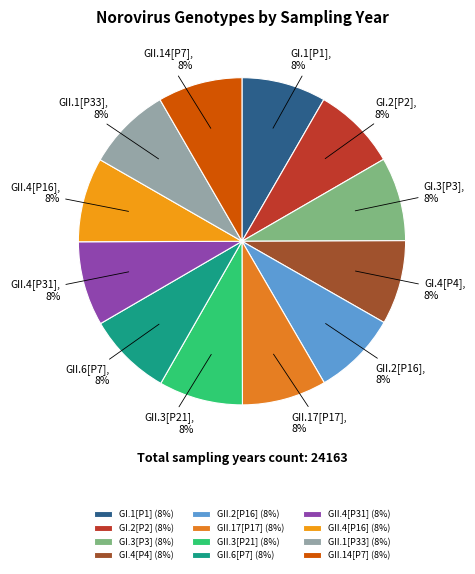

How many slices are in this pie chart?

12